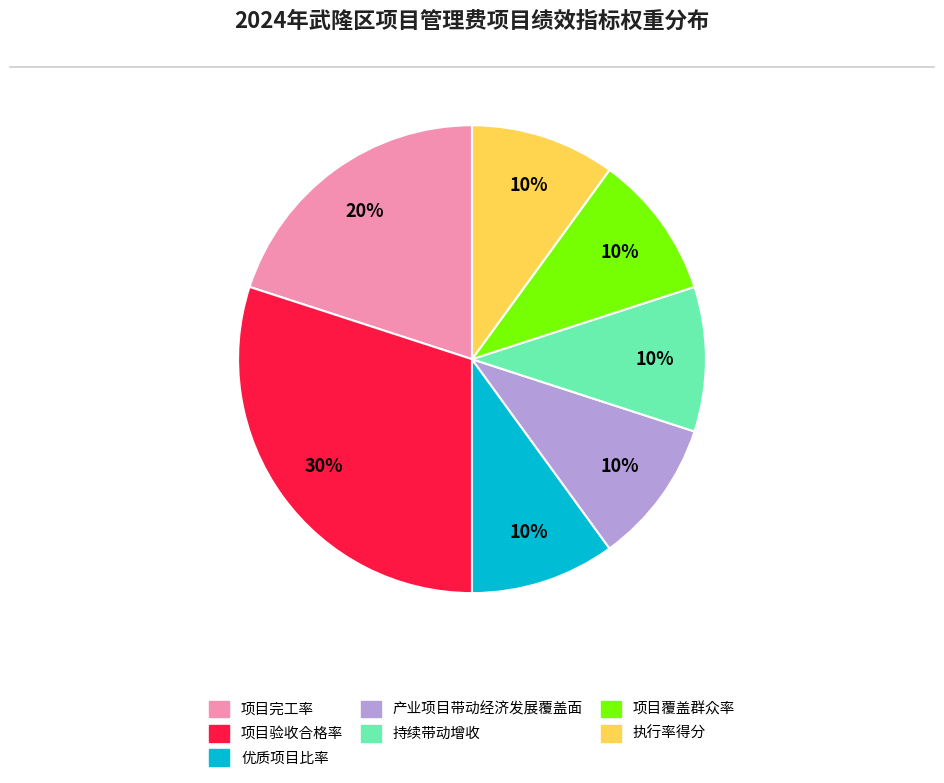

To the nearest percent, what is the average slice percentage?

14%